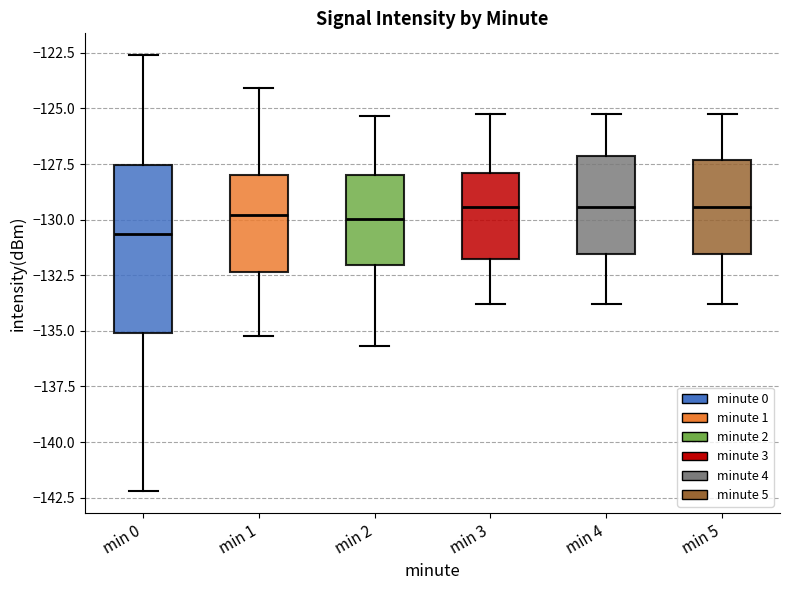

Reading left to right, read every box against the y-axis: the position of its median line, the range the box covers, and the ends of its whiskers. The values are not printed on the chart, so give them approximately, as read against the axis.

min 0: median -130.5, box -135.0 to -127.5, whiskers -142.0 to -122.5
min 1: median -130.0, box -132.5 to -128.0, whiskers -135.0 to -124.0
min 2: median -130.0, box -132.0 to -128.0, whiskers -135.5 to -125.5
min 3: median -129.5, box -132.0 to -128.0, whiskers -134.0 to -125.0
min 4: median -129.5, box -131.5 to -127.0, whiskers -134.0 to -125.0
min 5: median -129.5, box -131.5 to -127.5, whiskers -134.0 to -125.0